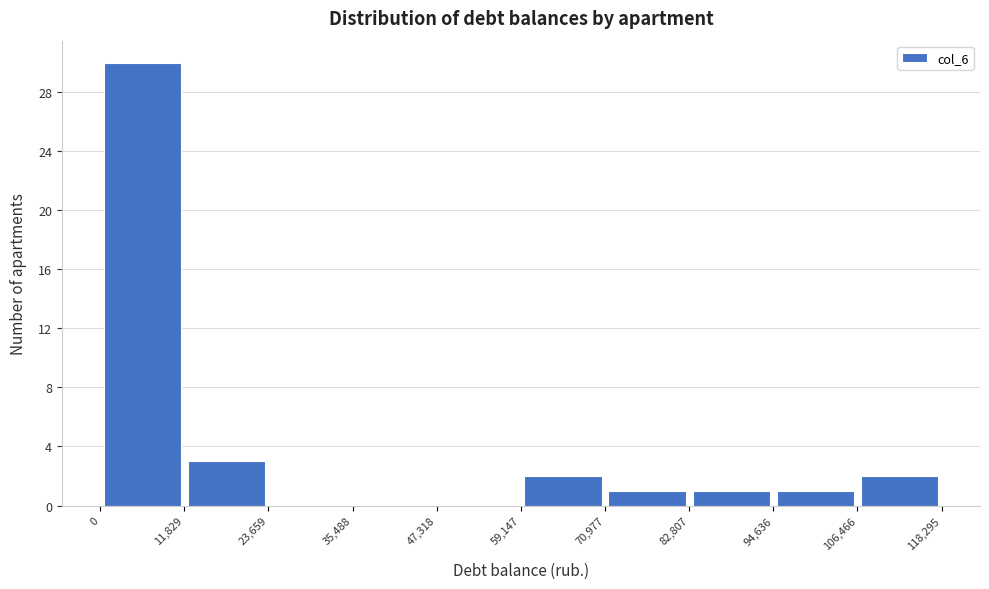

How tall is the bar that spans 11,829 to 23,659 on the x-axis? The values are not printed on the chart, so give them approximately, as read against the axis.

3